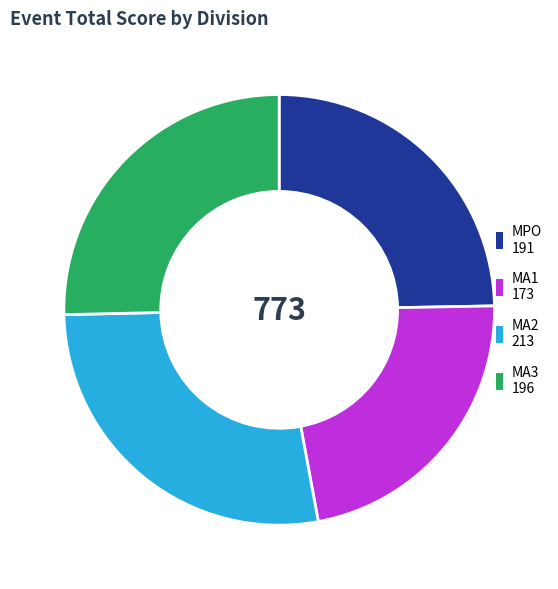

Which category has the smallest portion of the pie?

MA1